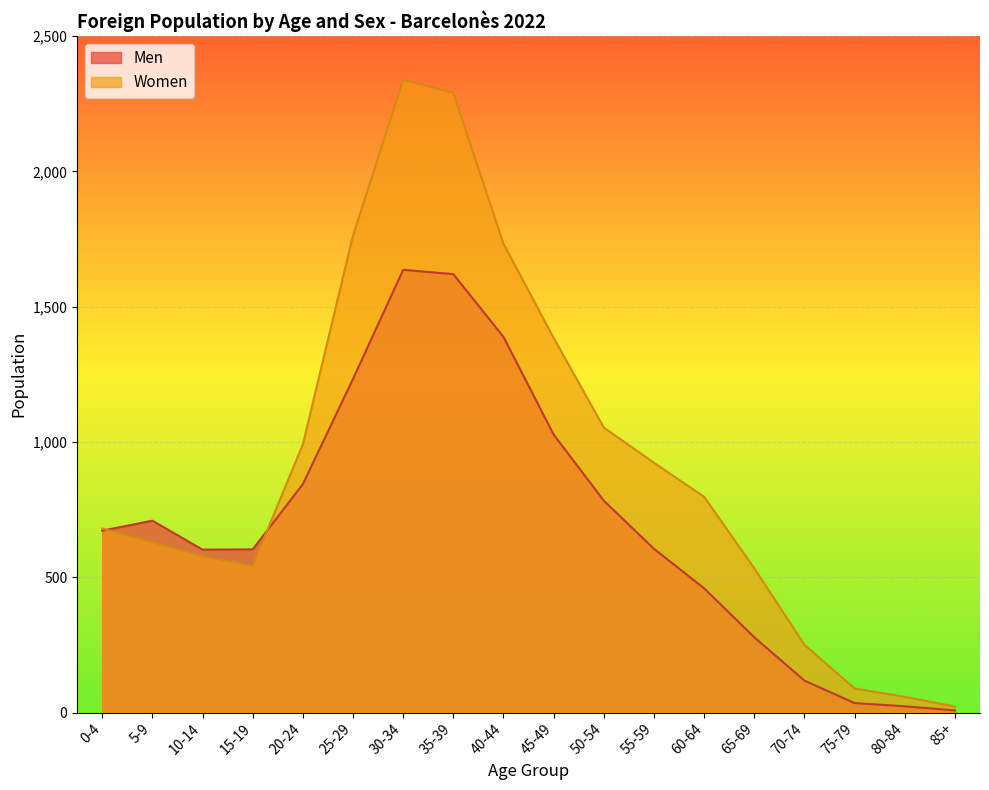

In Women, how many points are higher than both neighbors (excluding endpoints)?

1